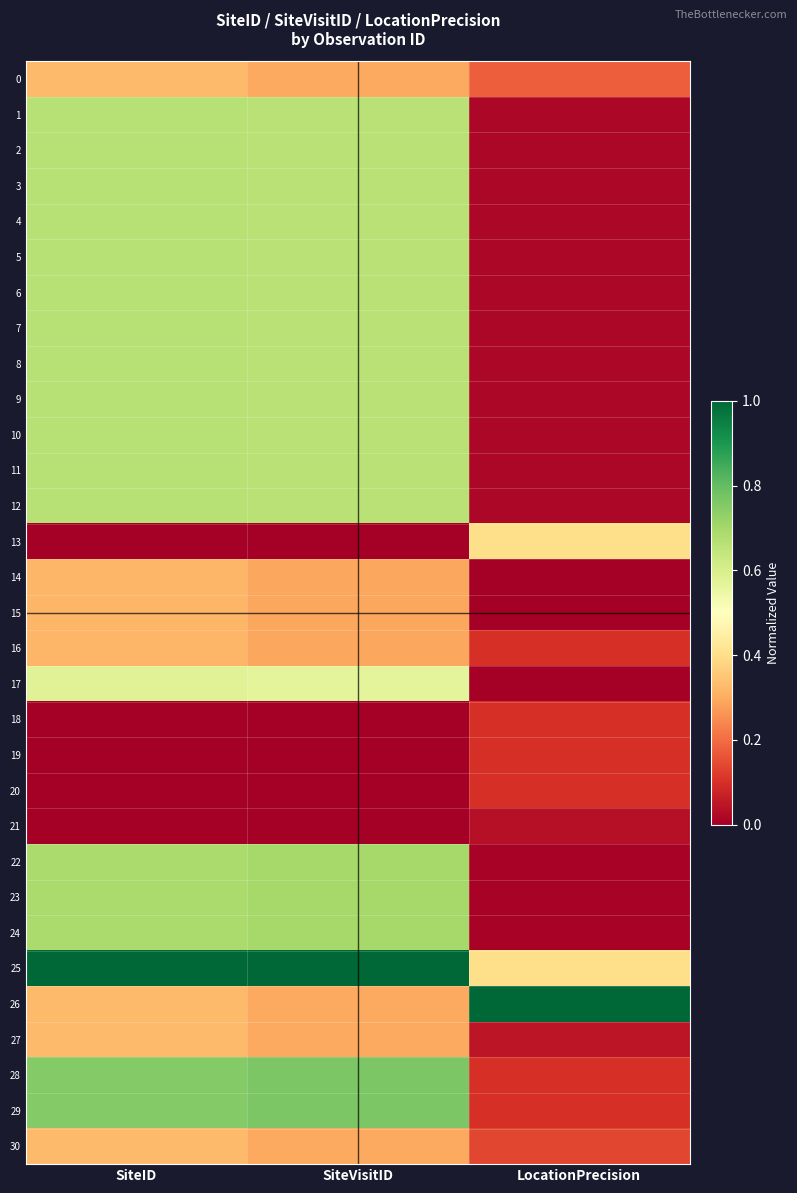

At which category is the sum across all series the highest?

SiteID